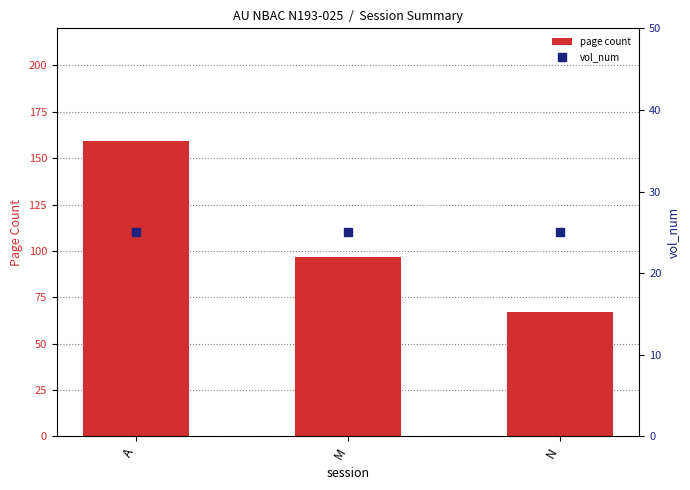

What are all the series names shown in the legend?

page count, vol_num